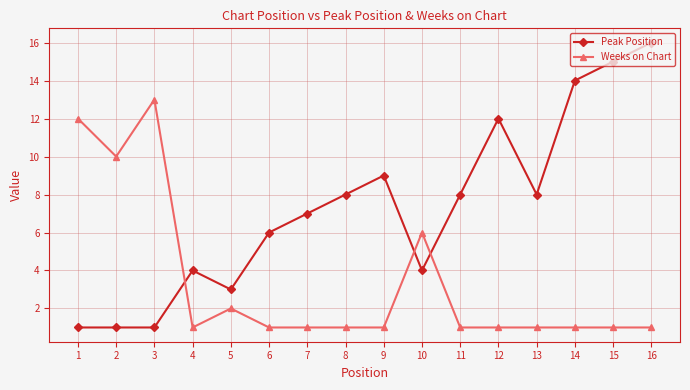

True or false: Weeks on Chart and Peak Position intersect in this chart.

True